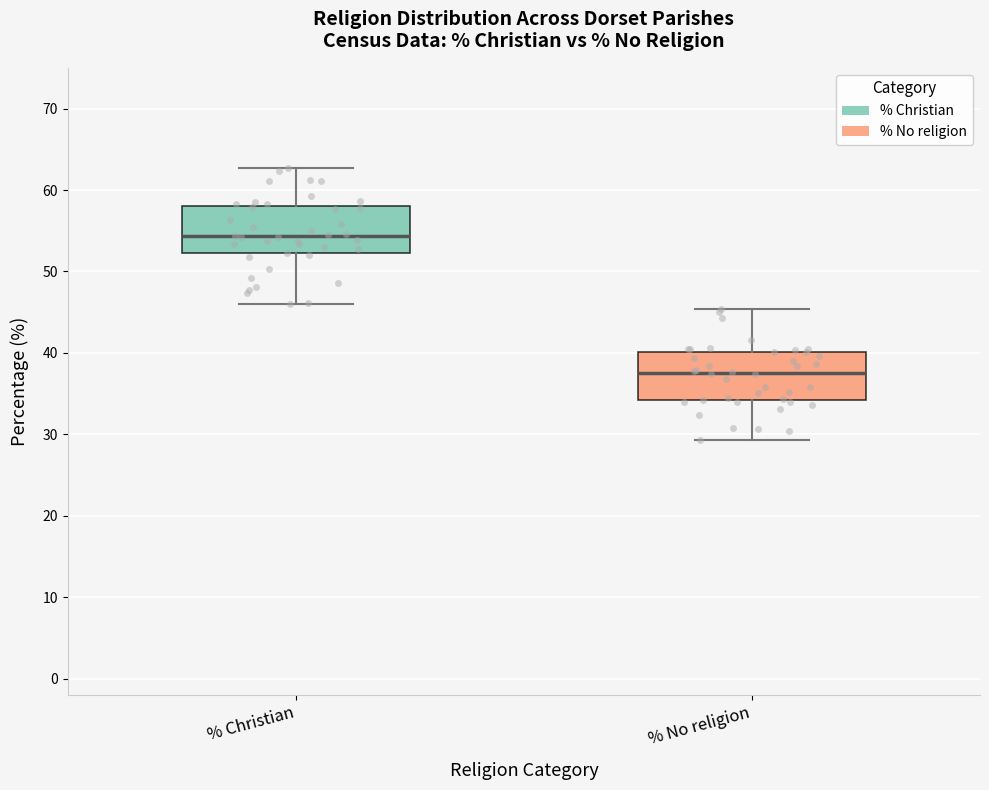

Where is the upper edge of the box for % No religion on the y-axis? The values are not printed on the chart, so give them approximately, as read against the axis.

40